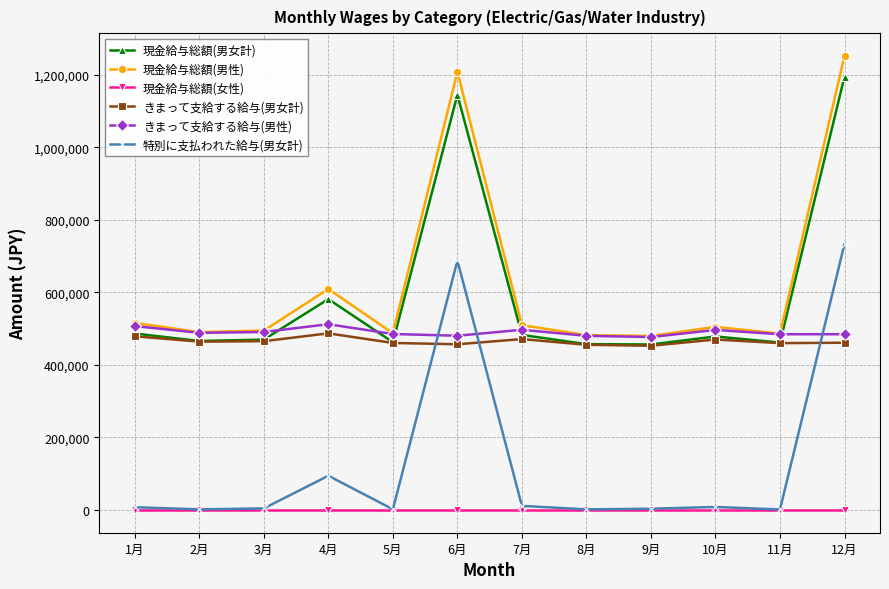

True or false: 現金給与総額(男女計) and 現金給与総額(女性) cross at least once.

False